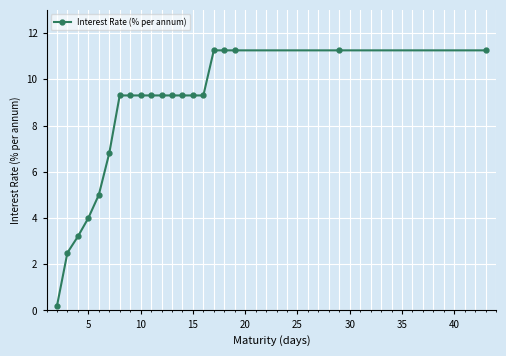

What is the average value?

8.1